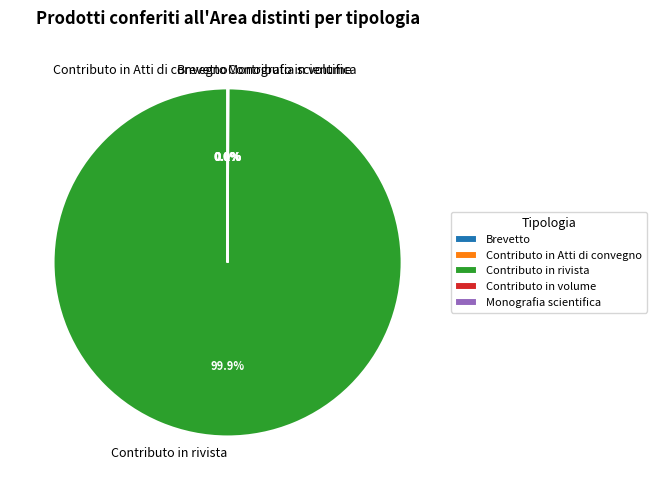

What portion of the pie excludes Contributo in rivista?

0.1%